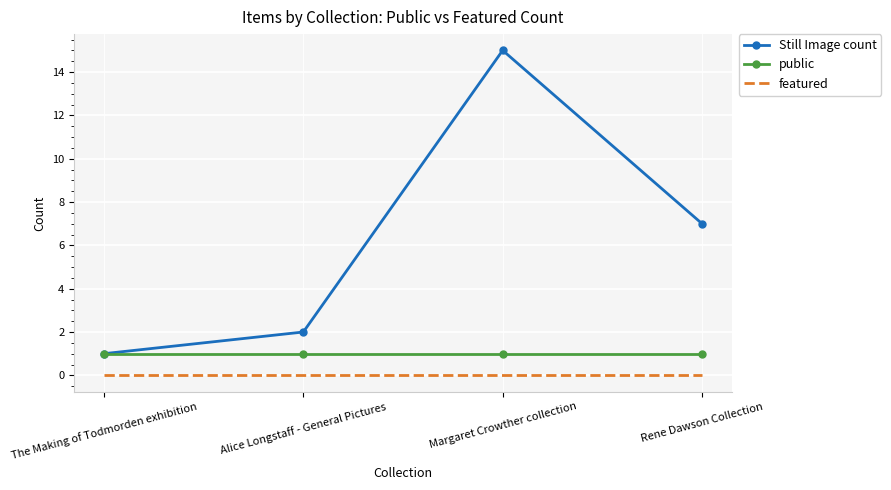

What position from the right is Alice Longstaff - General Pictures?

3